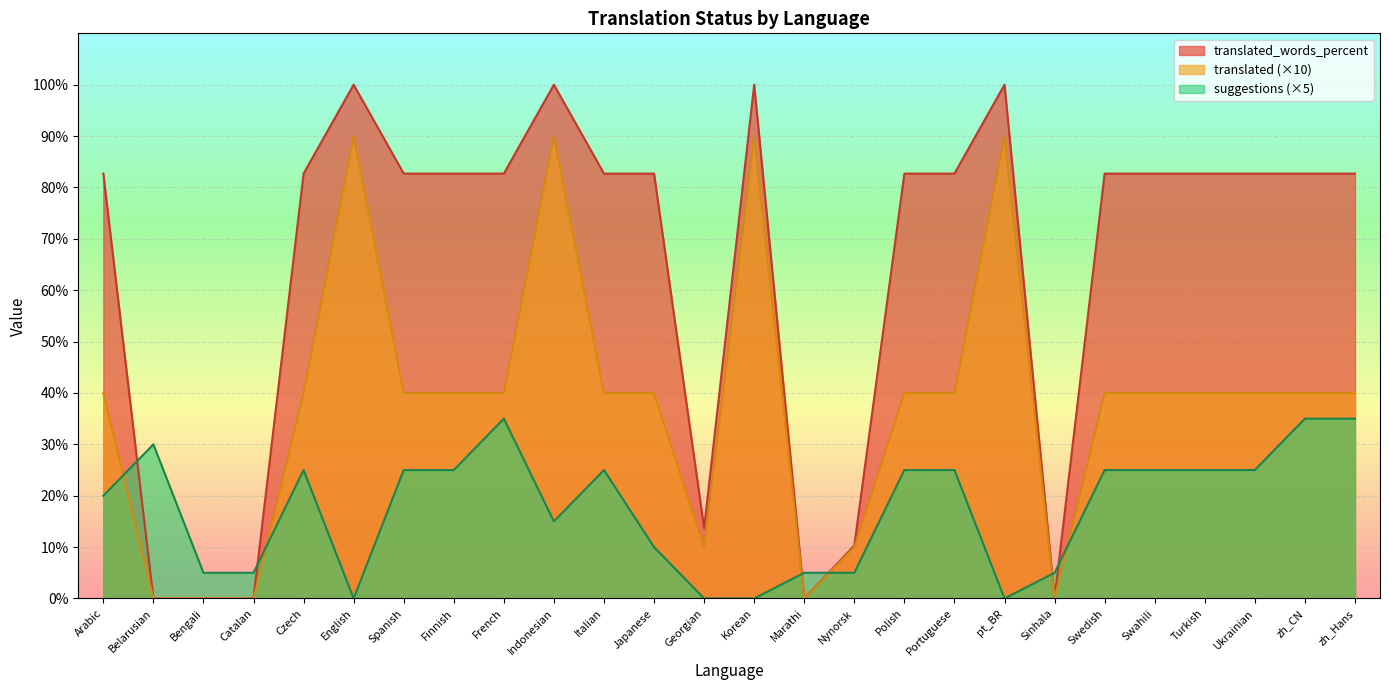

Is it true that suggestions equals -14.2 at pt_BR?

False